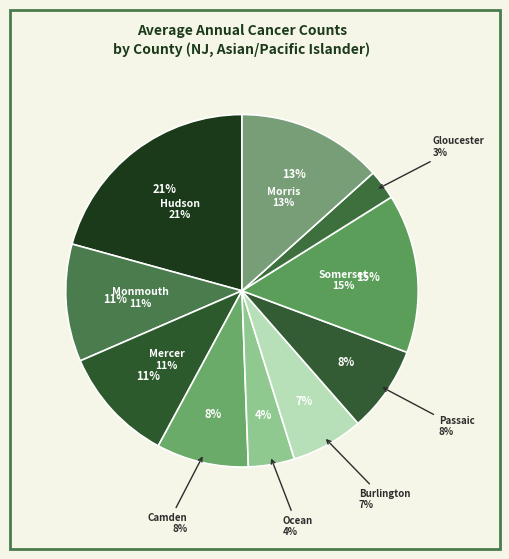

The Hudson County slice represents 8% of the pie. True or false?

False